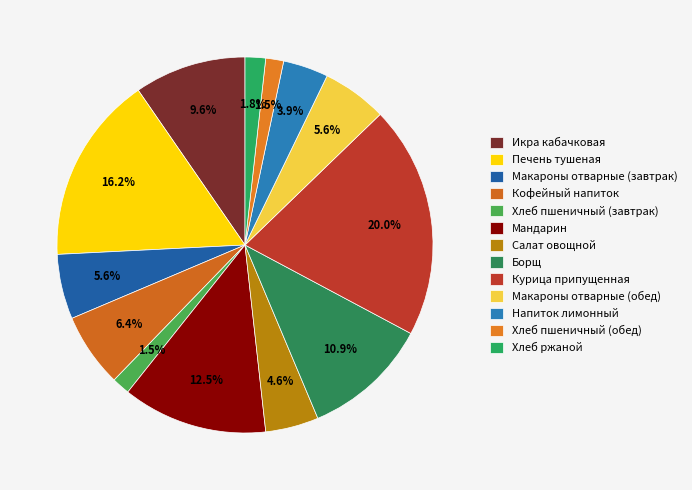

Does any single category account for the majority?

No